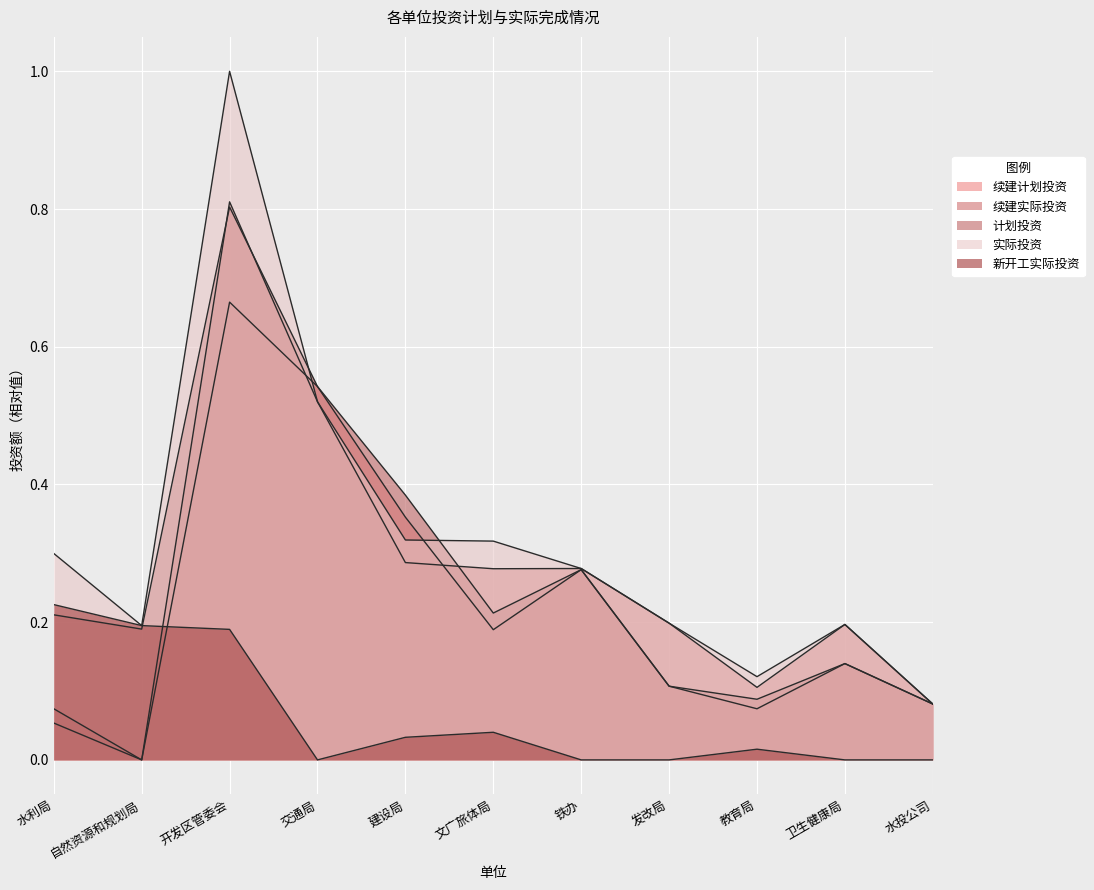

What is the difference between the maximum and second lowest values in the 续建计划投资 series?

0.6